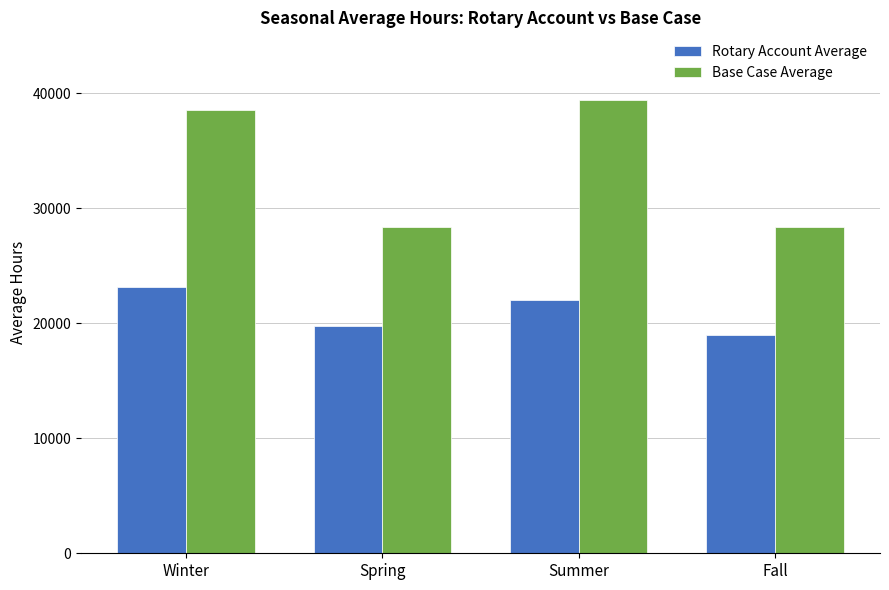

What is the value of the Rotary Account Average bar at the 1st from the left?

23200.3